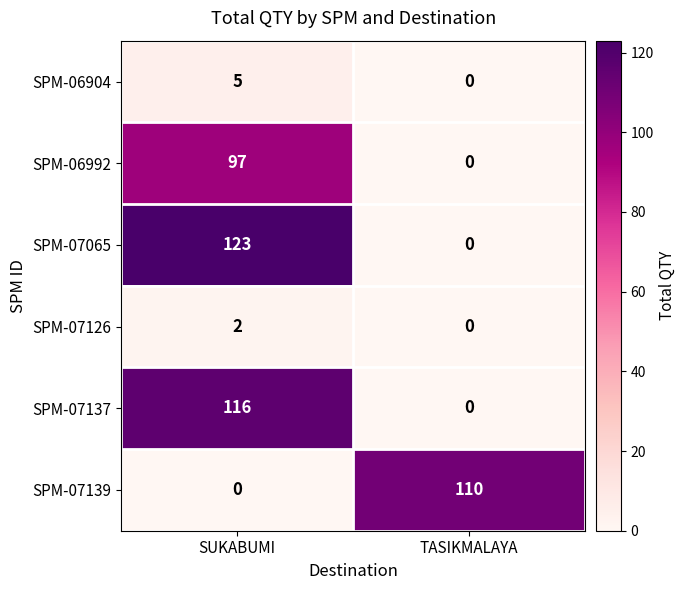

What is the approximate value of SPM-07065 at SUKABUMI?

123